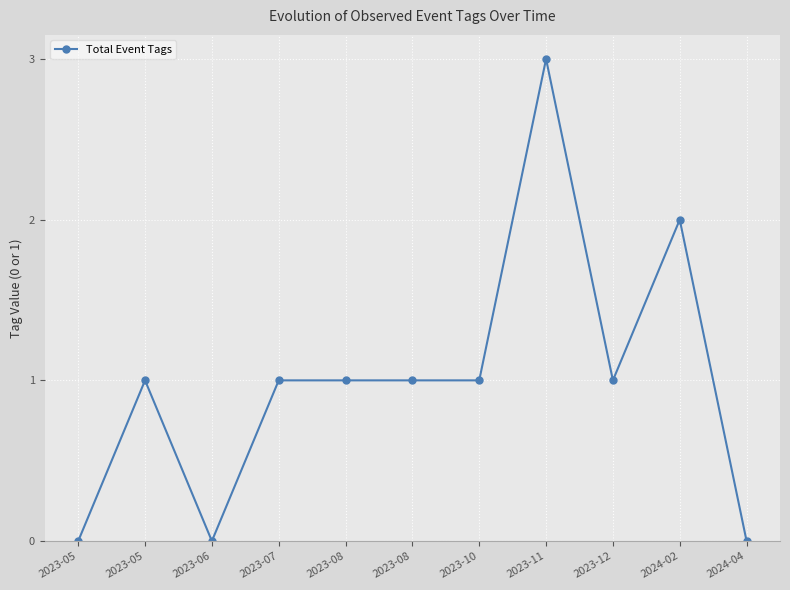

How many points are higher than both their immediate neighbors (excluding endpoints)?

3